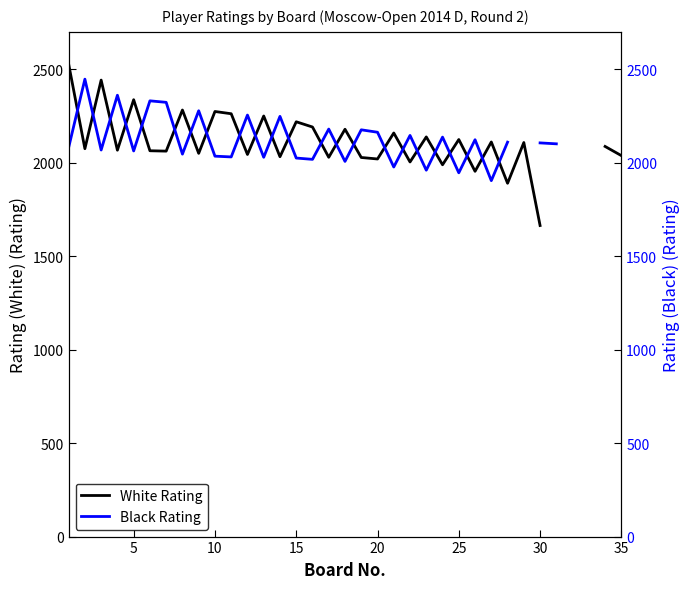

How many values in the Black Rating series are below 2106?

17